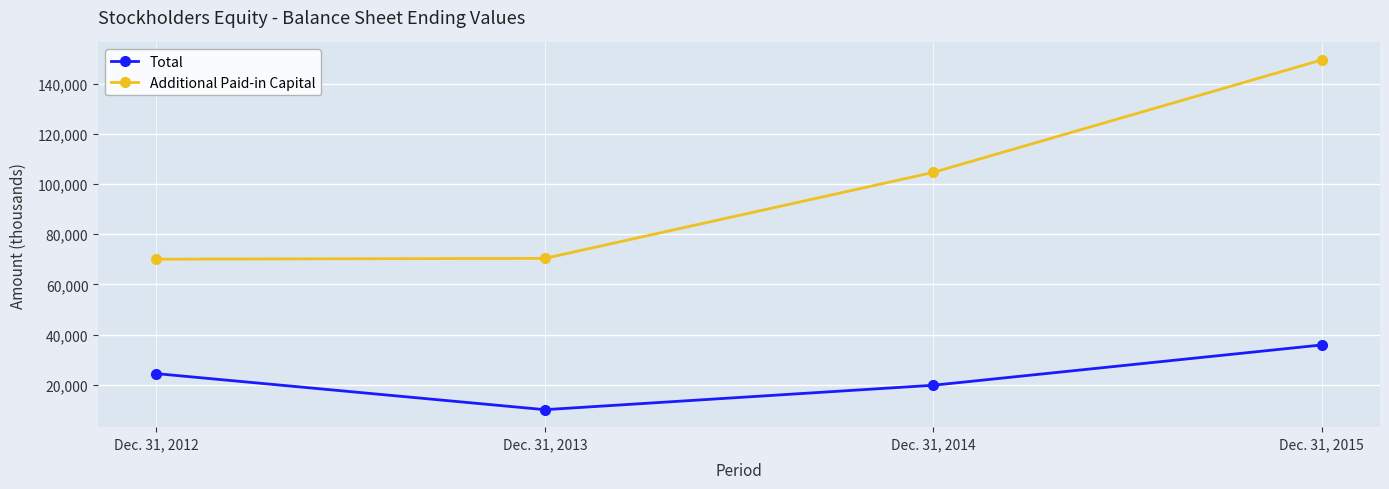

Count the number of data series in this chart.

2